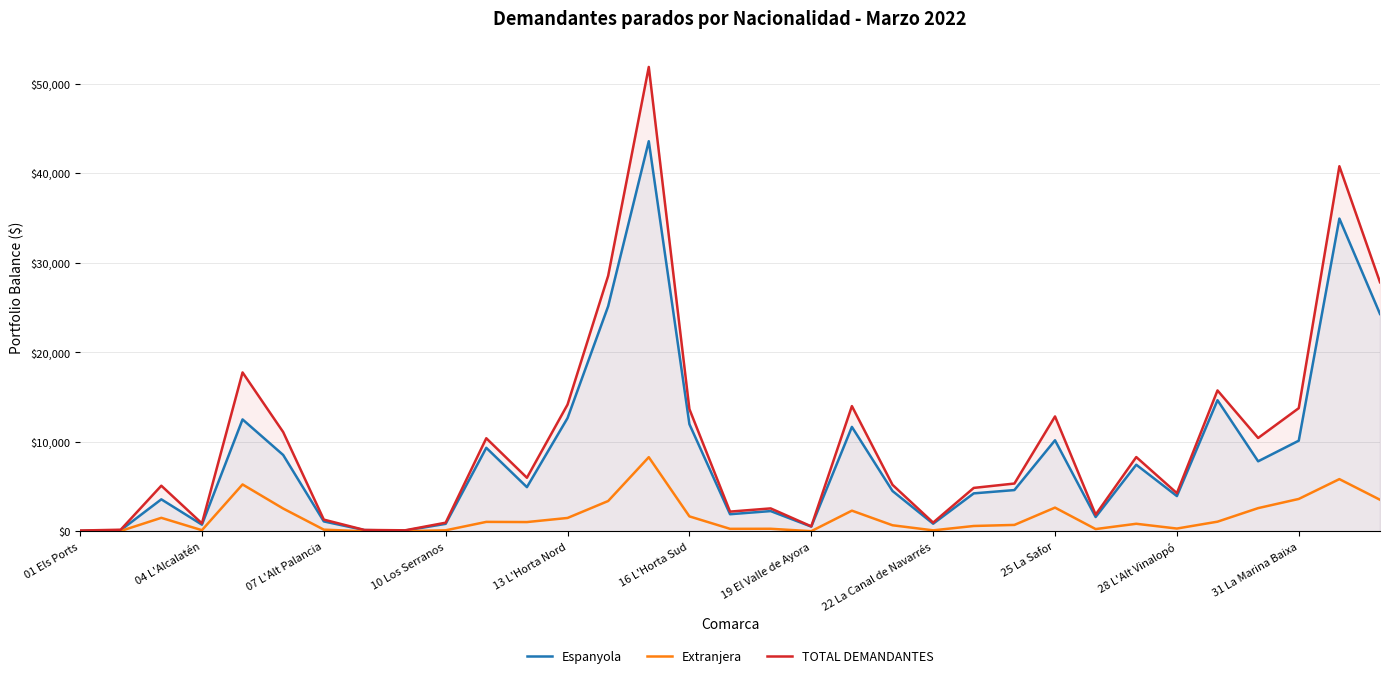

What value does the TOTAL DEMANDANTES series have at 28 L'Alt Vinalopó?

4275